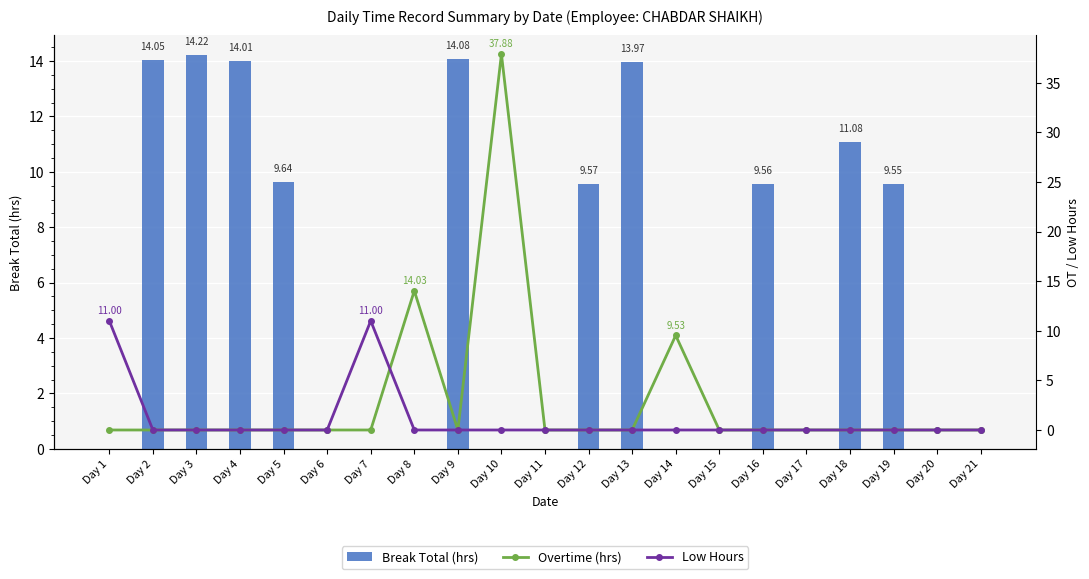

What is the difference between the second highest and second lowest values in the Break Total (hrs) series?

14.1